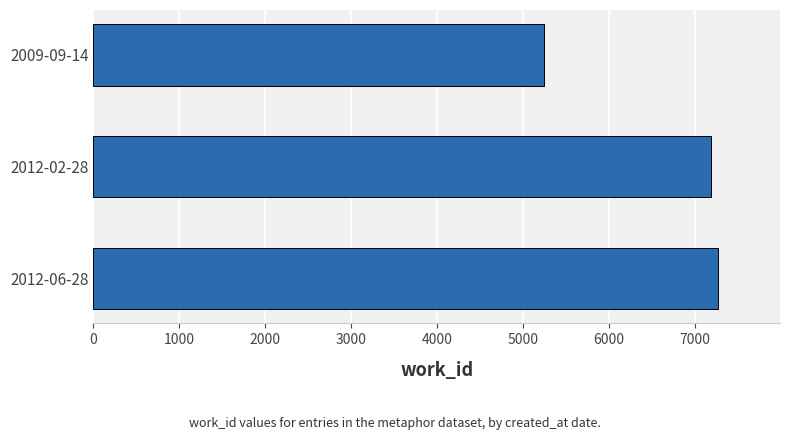

How many distinct data groups are displayed?

1